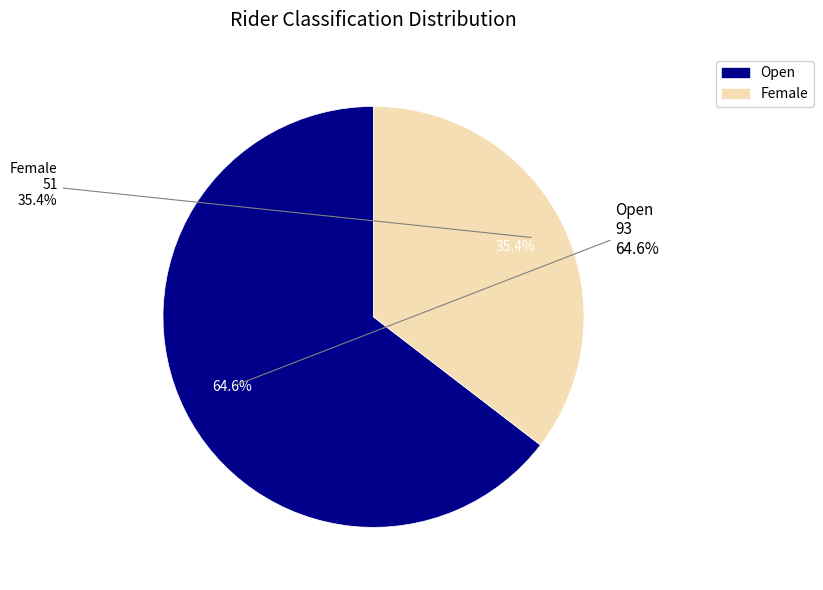

Which slice is the smallest?

Female